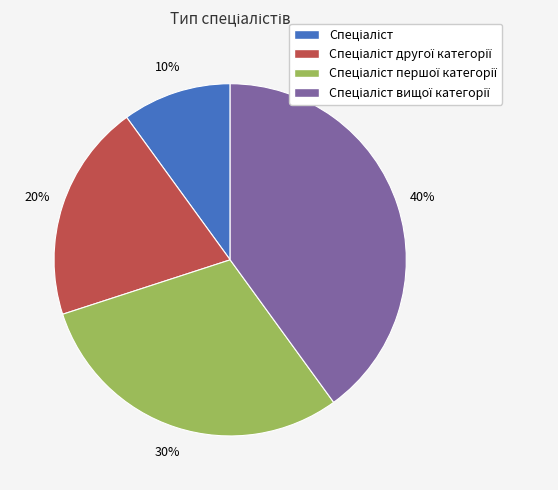

To the nearest percent, what is the difference between the largest and smallest slice percentages?

30%